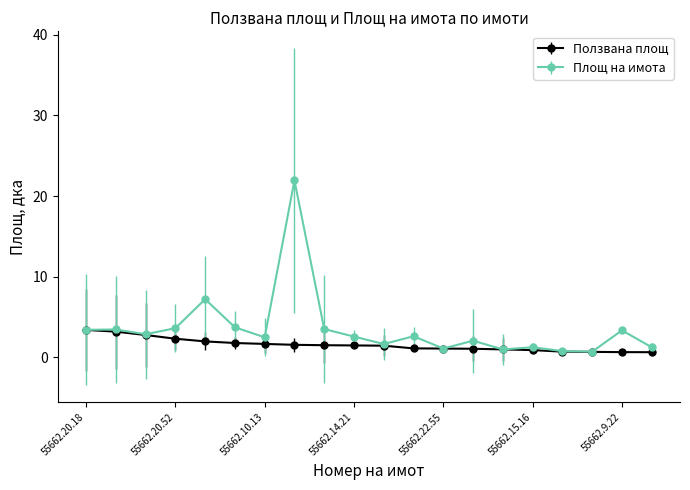

Which series has the largest total across all categories?

Площ на имота